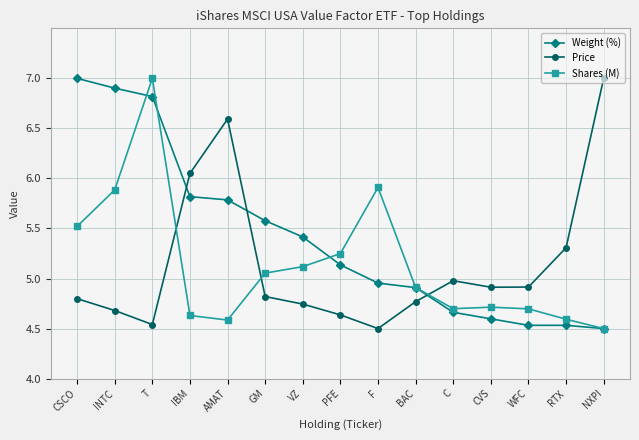

Rank the series at INTC from lowest to highest value.

Price, Shares (M), Weight (%)